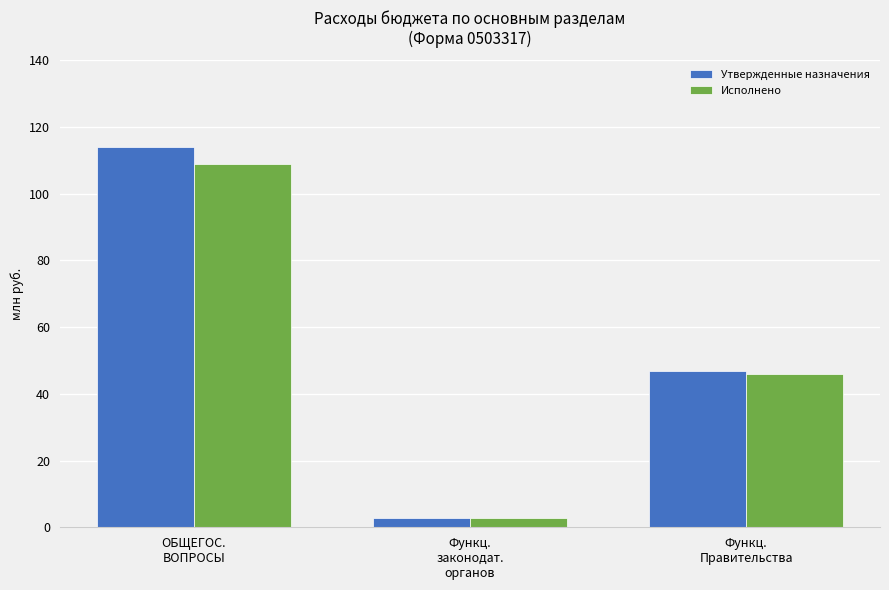

What is the label of the 3rd bar from the left?

Функц.
Правительства